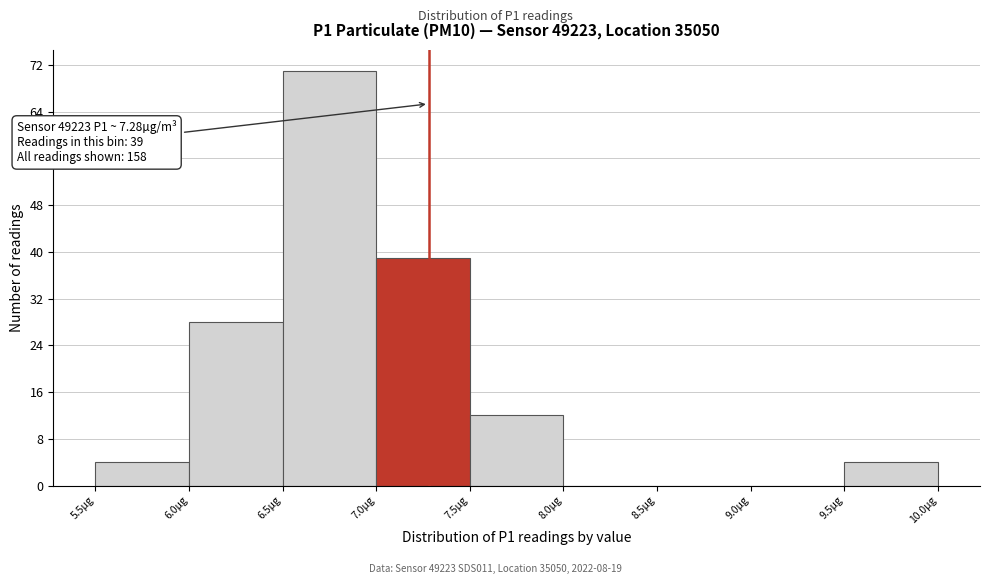

Which range on the x-axis has the tallest bar?

6.5 to 7.0